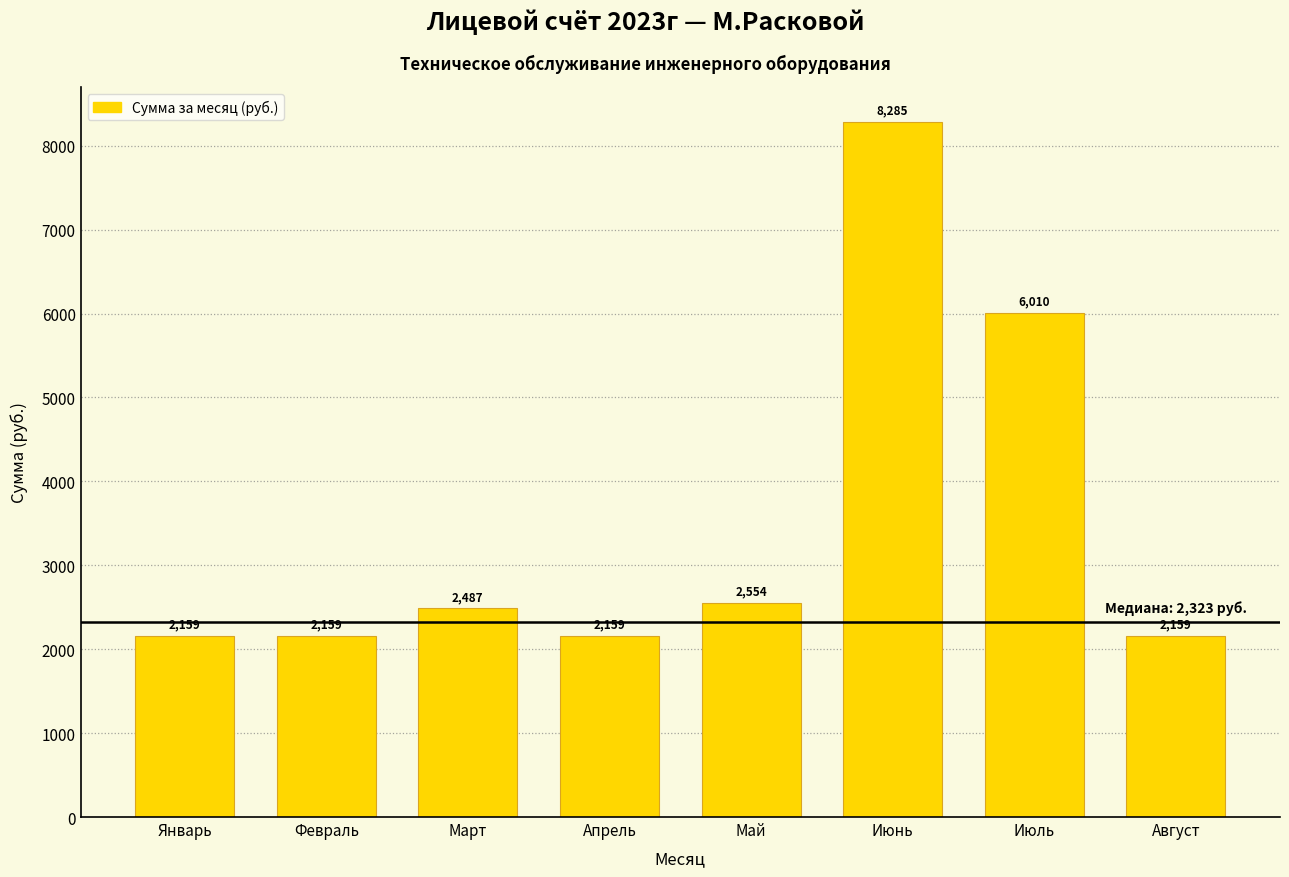

What is the average value?

3496.5